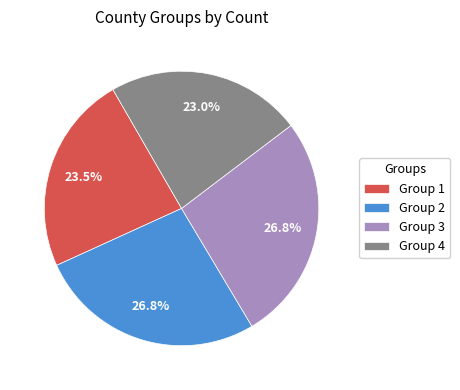

To the nearest percent, what is the difference between the Group 4 and Group 2 slice percentages?

4%